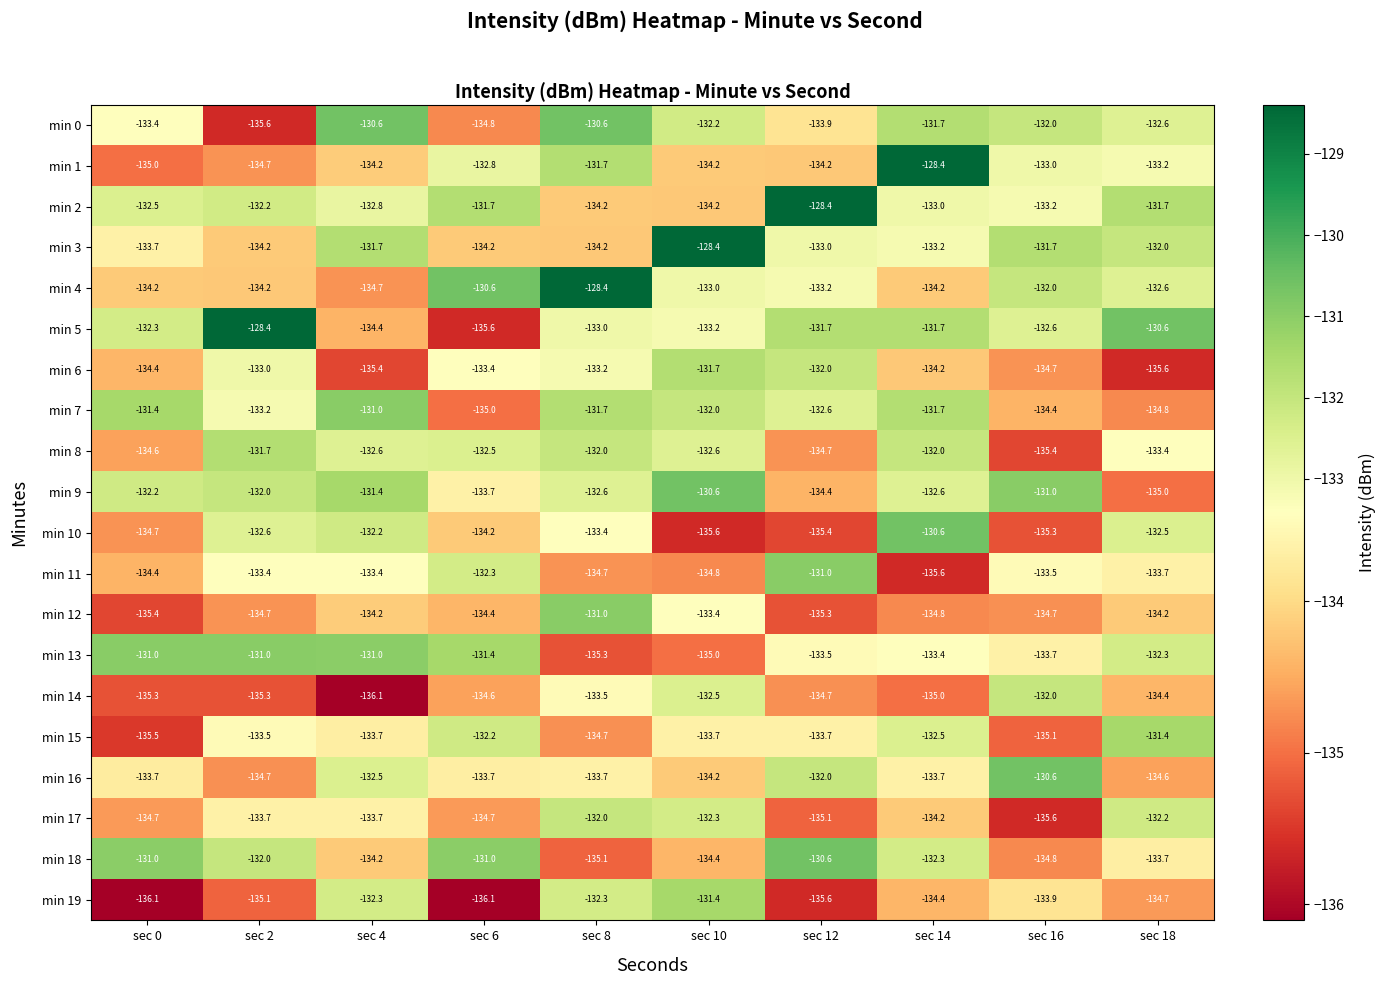

Which category has the lowest value in the min 5 series?

sec 6